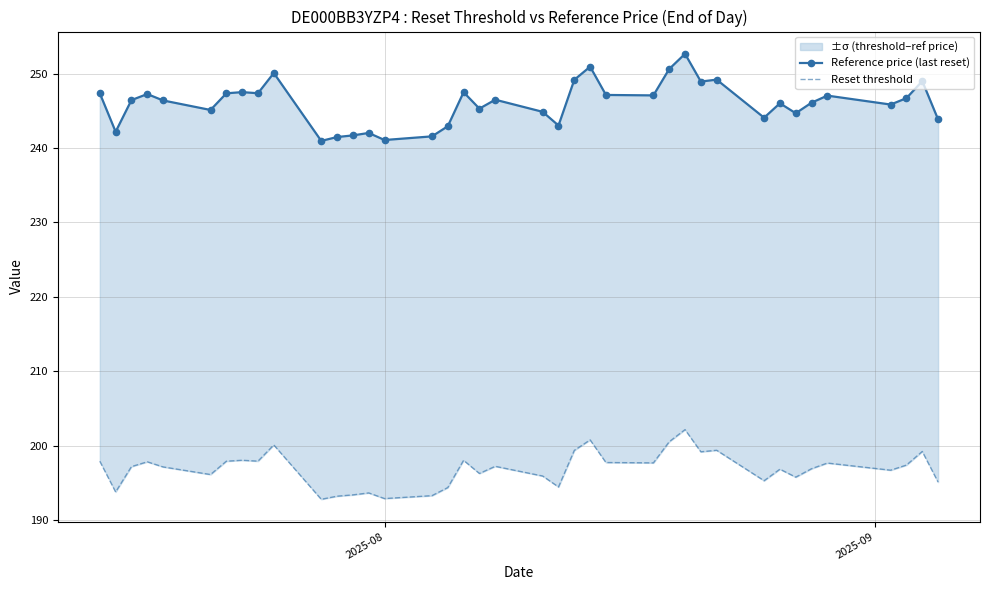

What is the lowest value of the Reset threshold series?

192.8